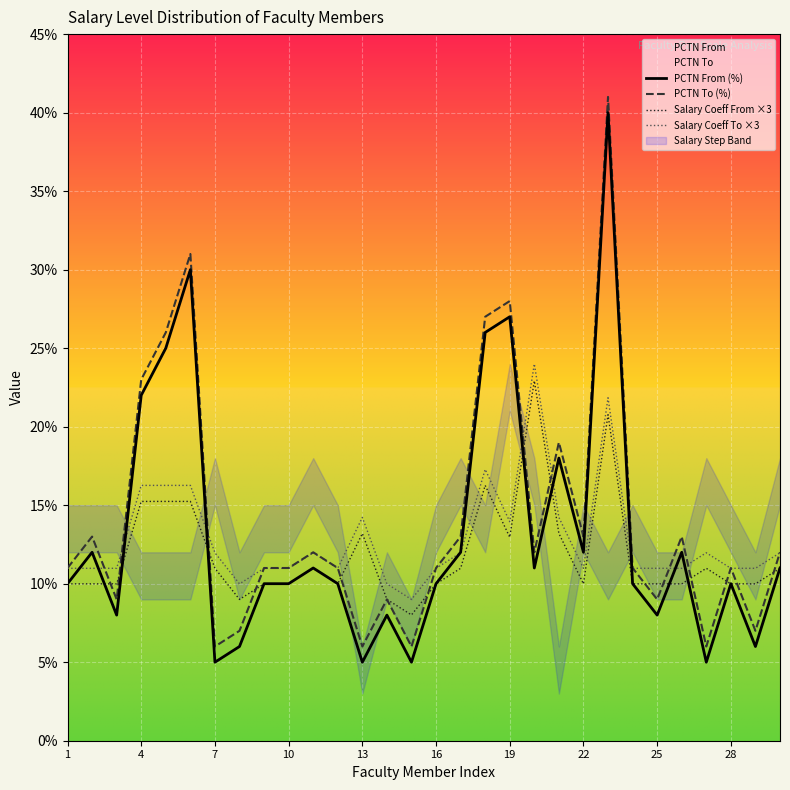

In Salary Coeff To ×3, how many points are lower than both neighbors (excluding endpoints)?

5